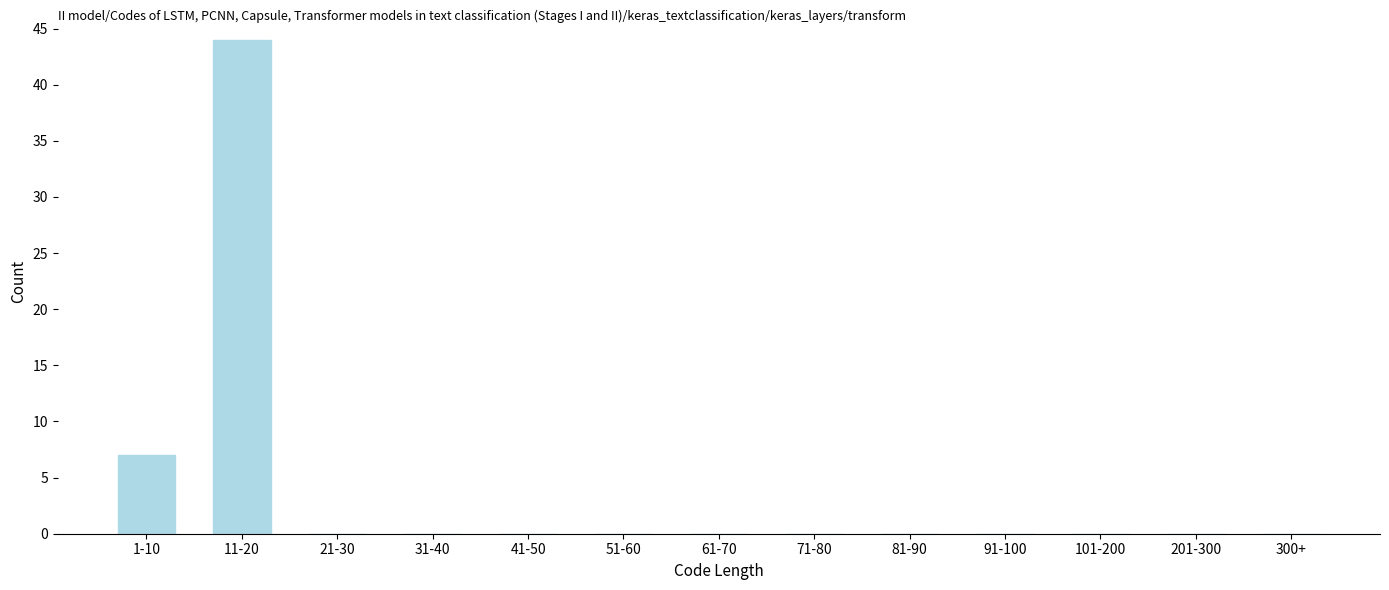

Reading left to right, transcribe all the data shown in this chart.

1-10=7	11-20=44	21-30=0	31-40=0	41-50=0	51-60=0	61-70=0	71-80=0	81-90=0	91-100=0	101-200=0	201-300=0	300+=0